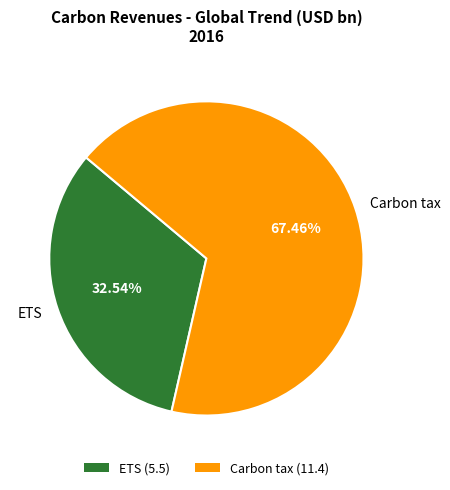

To the nearest percent, what is the combined percentage of ETS and Carbon tax?

100%